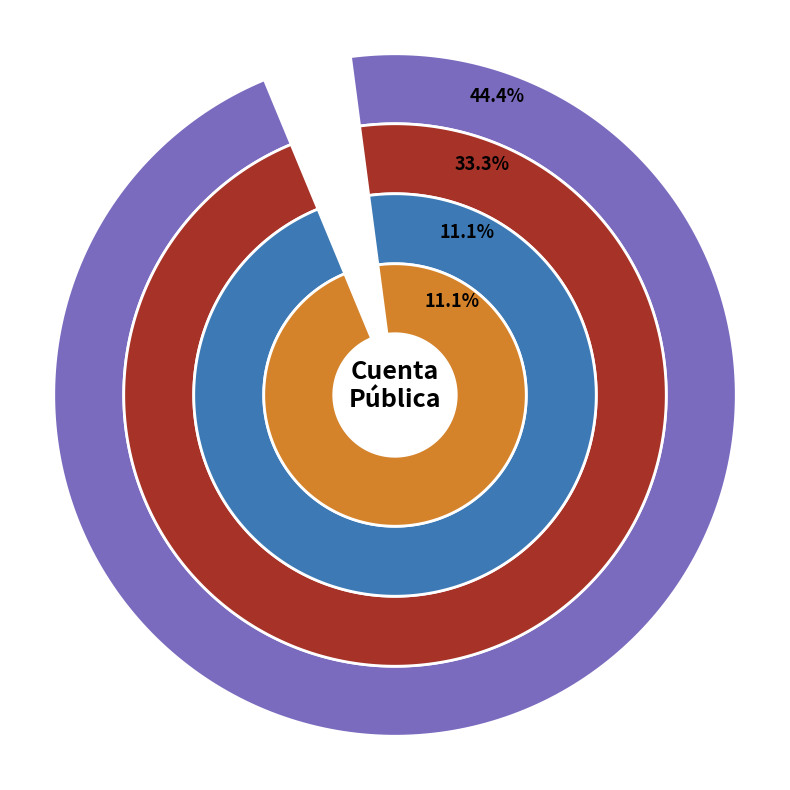

To the nearest percent, what portion does 2019 represent?

10%